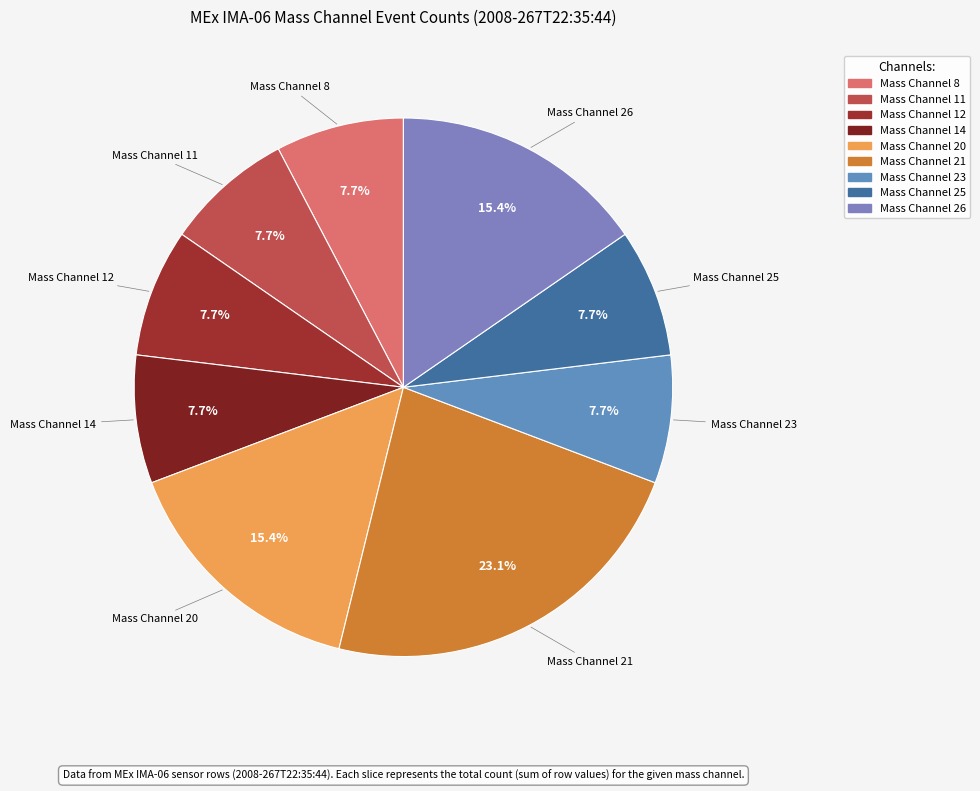

Approximately how many times larger is the value at Mass Channel 23 compared to Mass Channel 26?

0.5